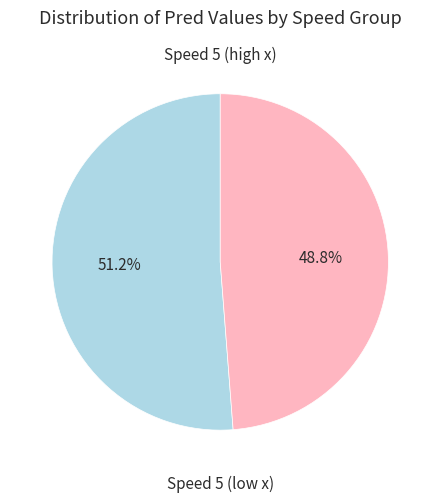

Is there any slice that represents more than half of the pie?

Yes